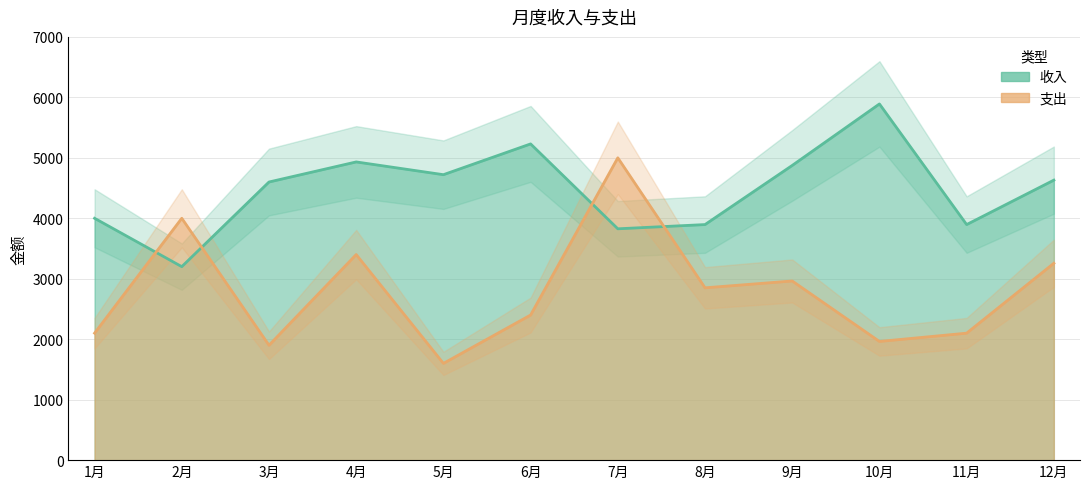

Reading right to left, list all the values displayed in this chart.

收入: 12月=4631	11月=3896	10月=5891	9月=4874	8月=3896	7月=3826	6月=5230	5月=4721	4月=4932	3月=4600	2月=3200	1月=4000
支出: 12月=3256	11月=2100	10月=1963	9月=2963	8月=2850	7月=5000	6月=2400	5月=1600	4月=3400	3月=1900	2月=4000	1月=2100